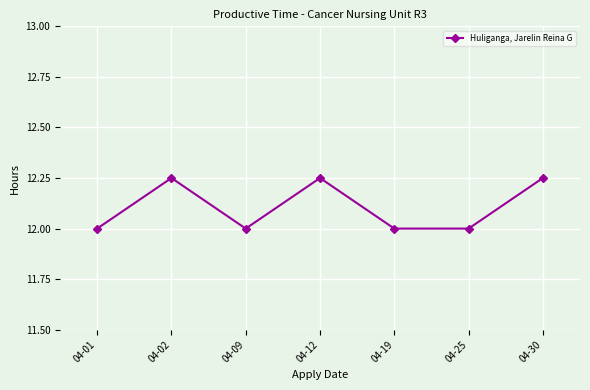

How many points are higher than both their immediate neighbors (excluding endpoints)?

2